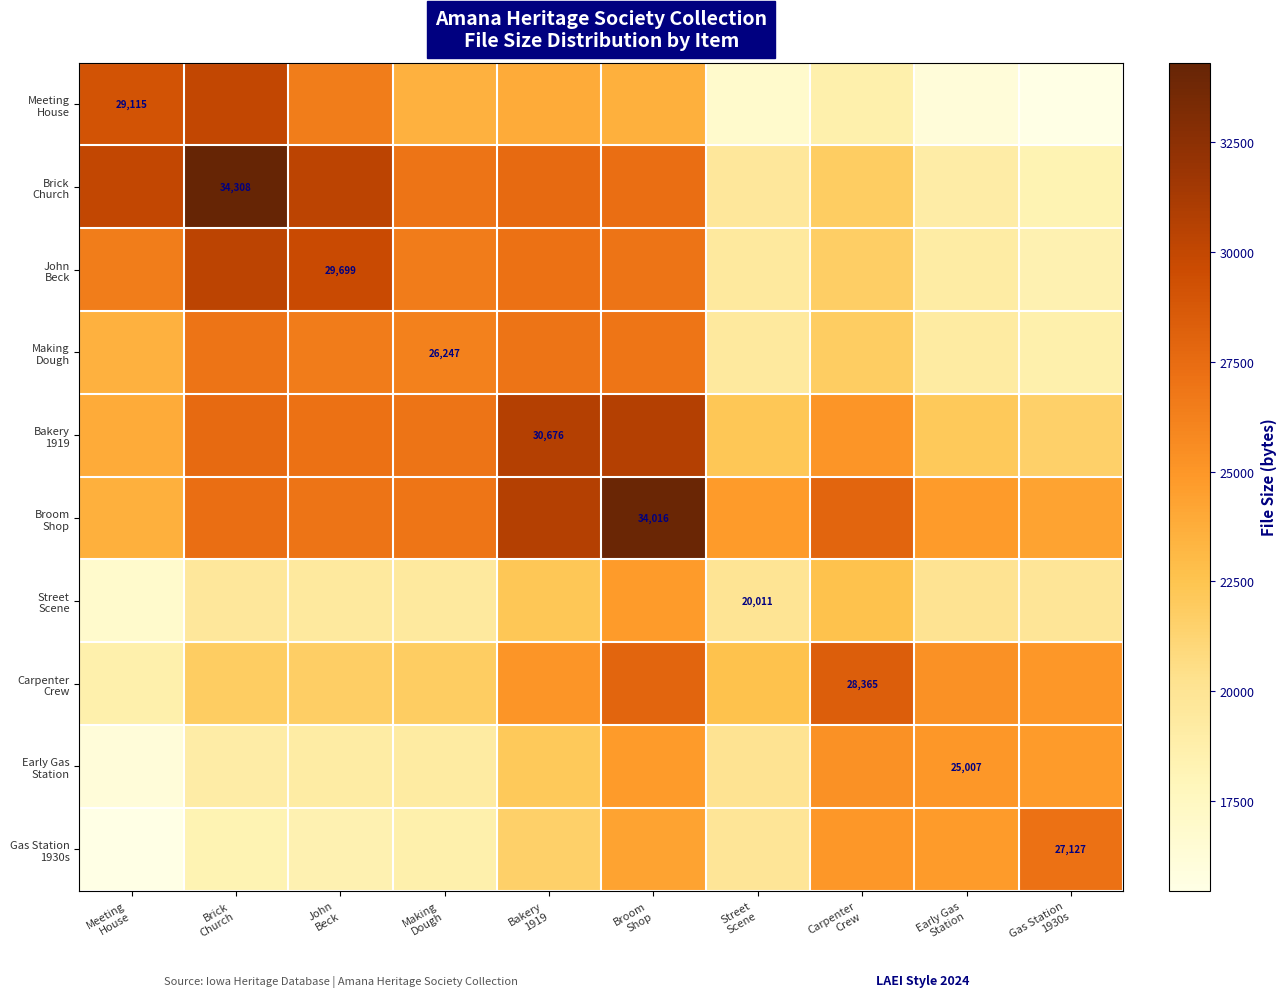

What is the total value across all series at Making
Dough?

236325.3